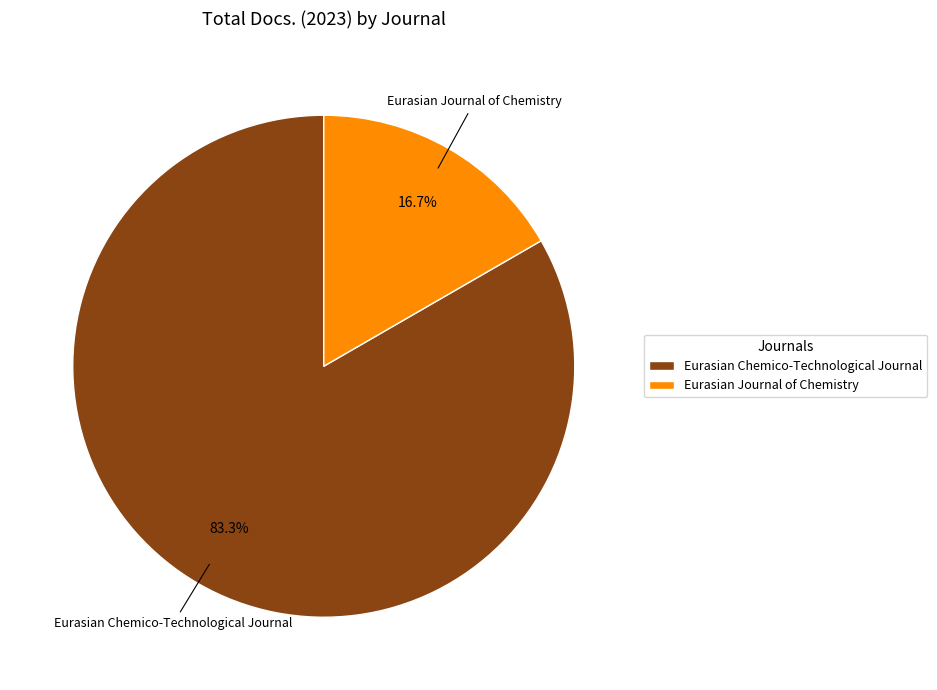

Which category has the smallest portion of the pie?

Eurasian Journal of Chemistry